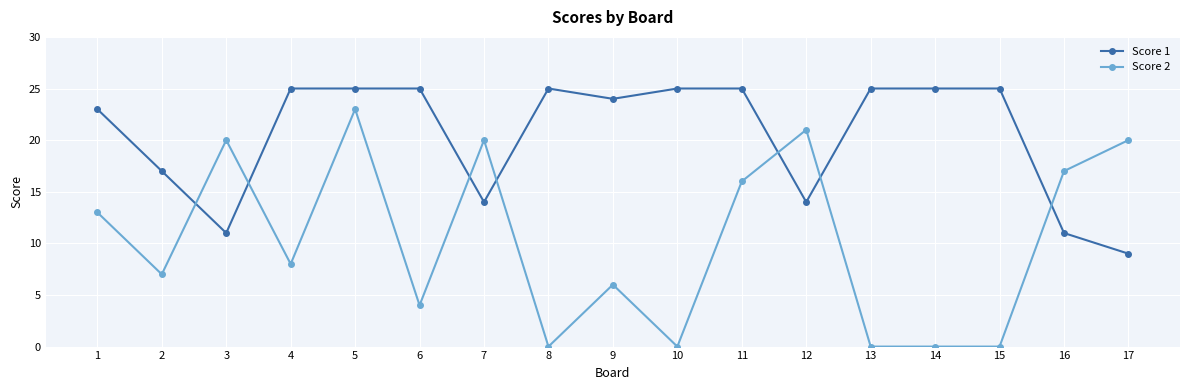

What is the spread (max minus min) of values at 1?

10